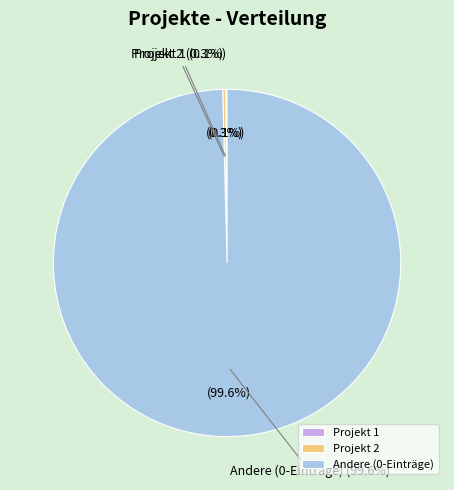

The Projekt 1 slice represents 21% of the pie. True or false?

False